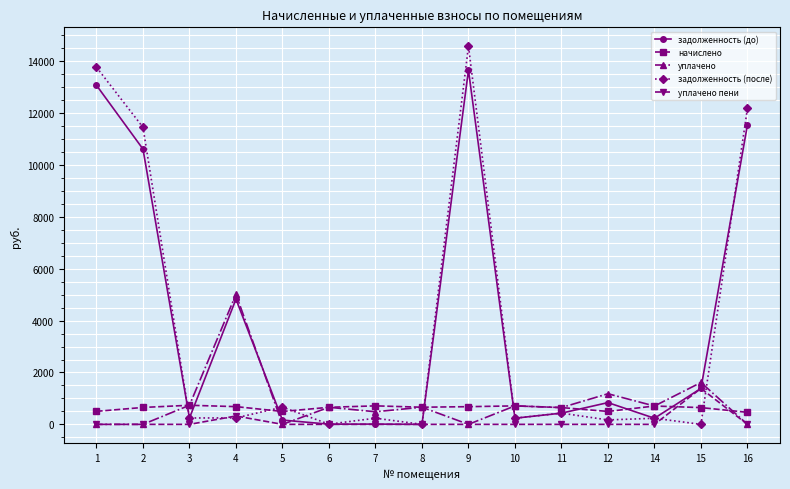

What is the value of the задолженность (до) point at the 9th from the left?

13651.5